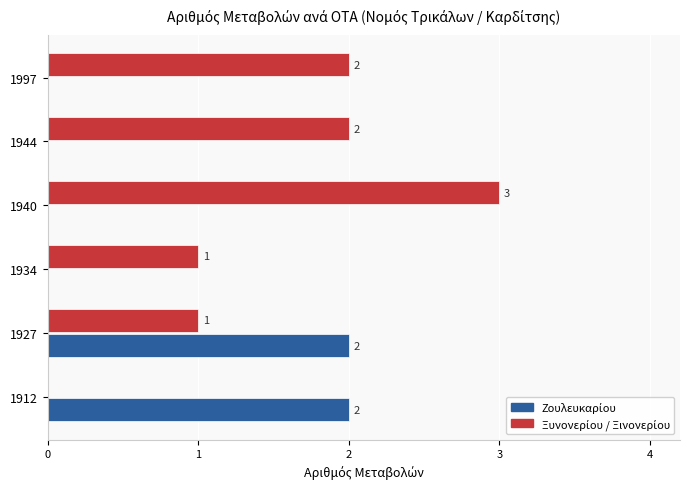

Which label corresponds to the largest value in the chart?

1940